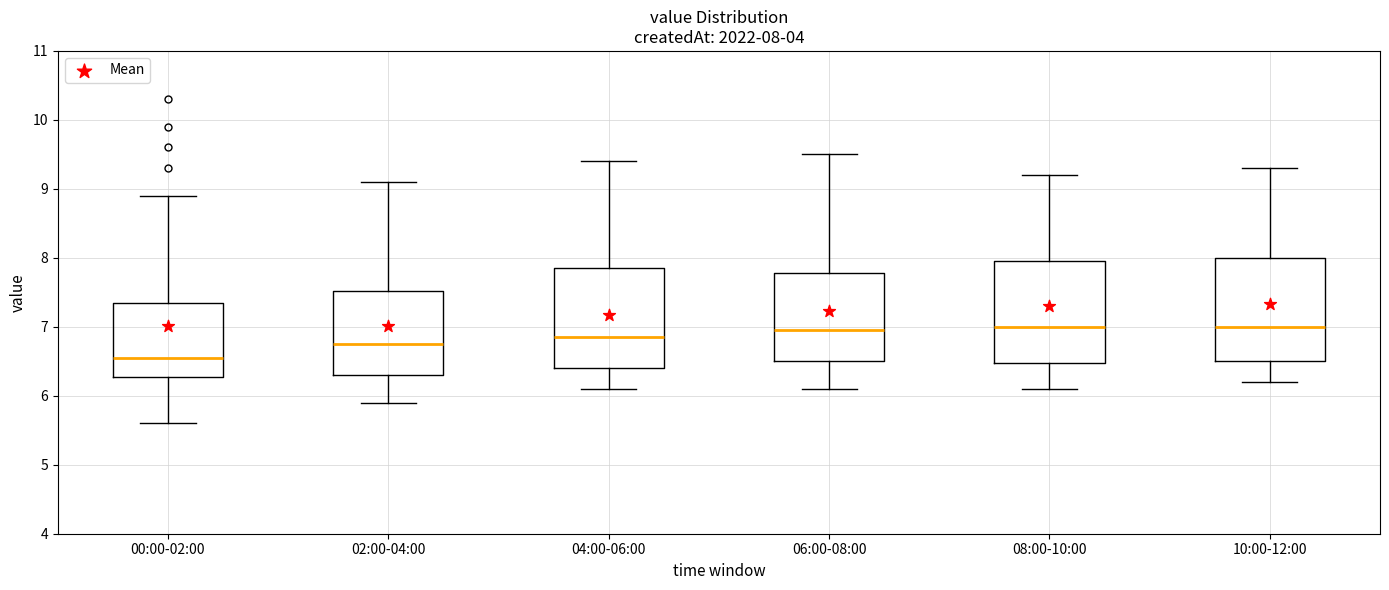

Which box has the lowest median line?

00:00-02:00